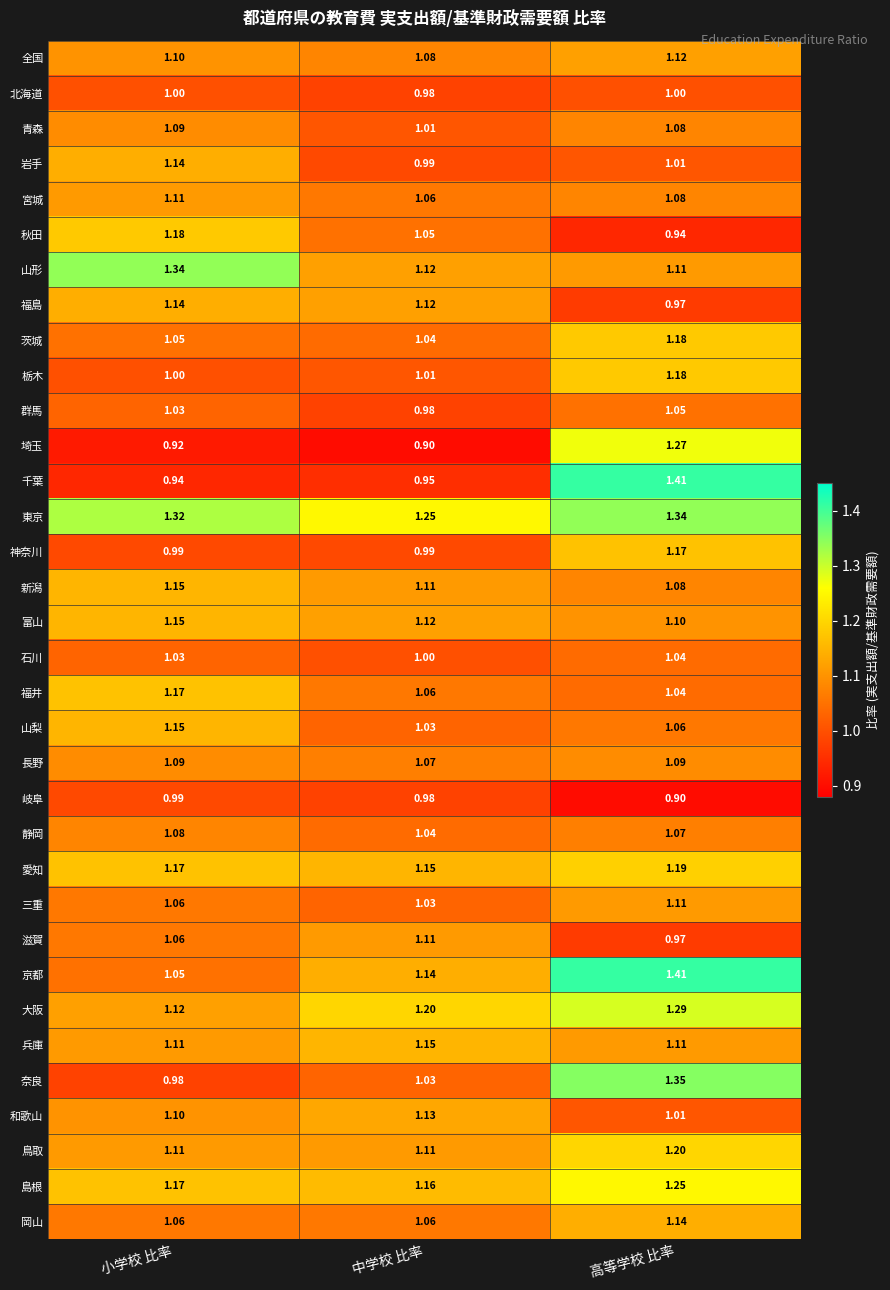

Rank the categories by 愛知 value from lowest to highest.

中学校 比率, 小学校 比率, 高等学校 比率